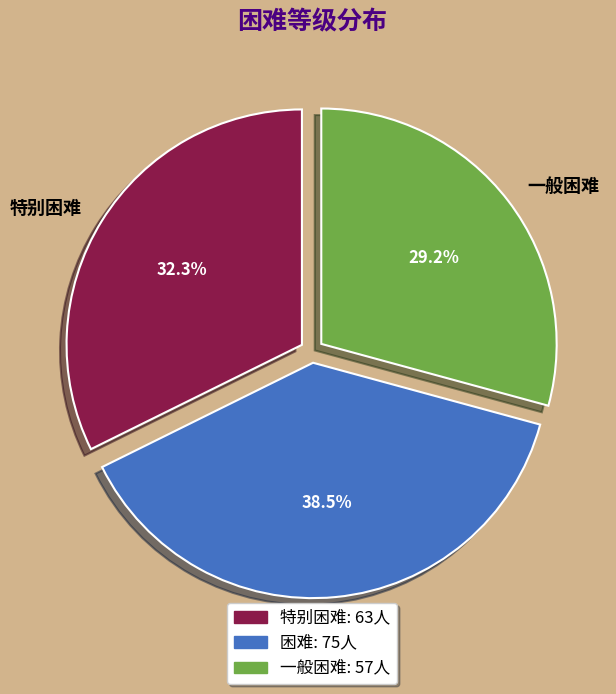

Approximately how many times larger is the value at 一般困难 compared to 特别困难?

0.9